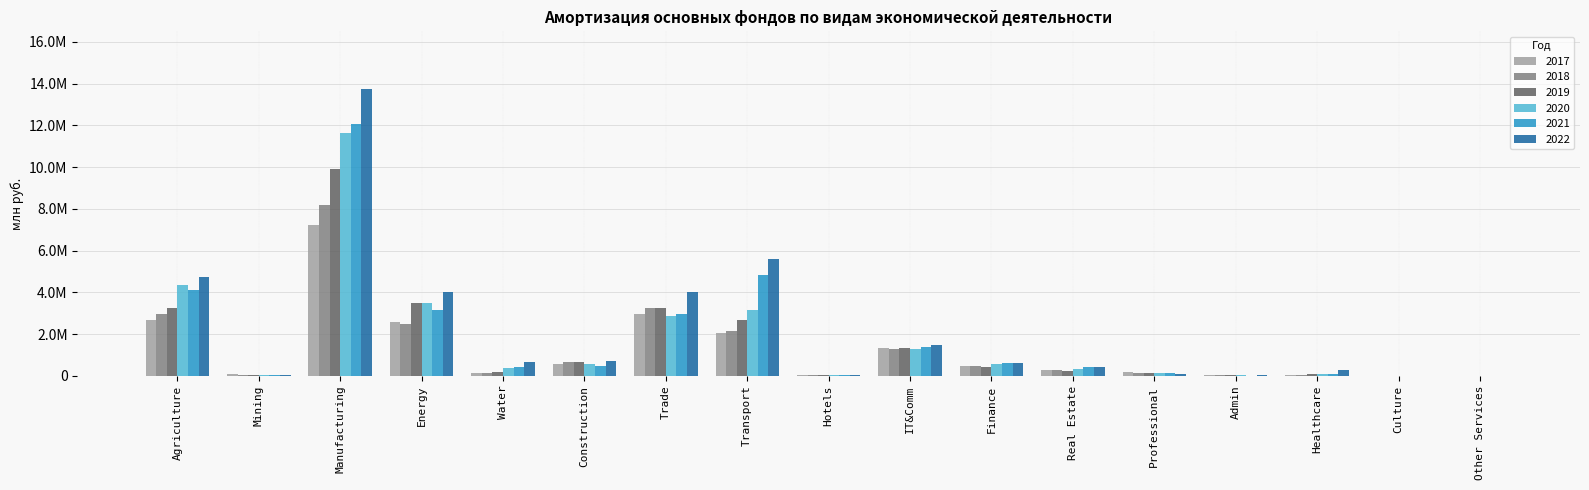

Does the chart contain stacked bars?

No